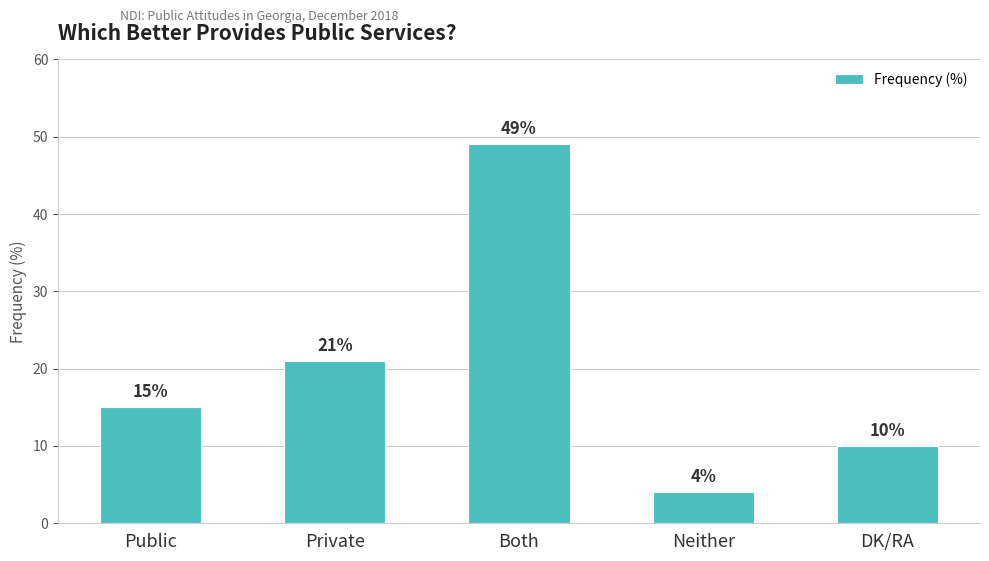

How many values are between 10 and 21?

3